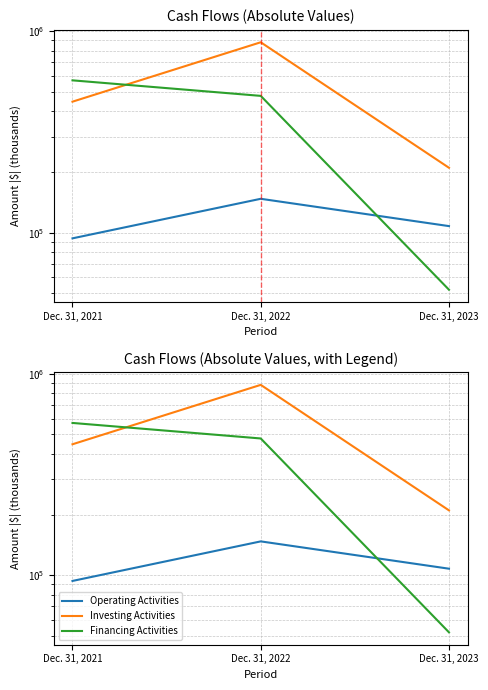

Is this an area chart (filled region under the line)?

No